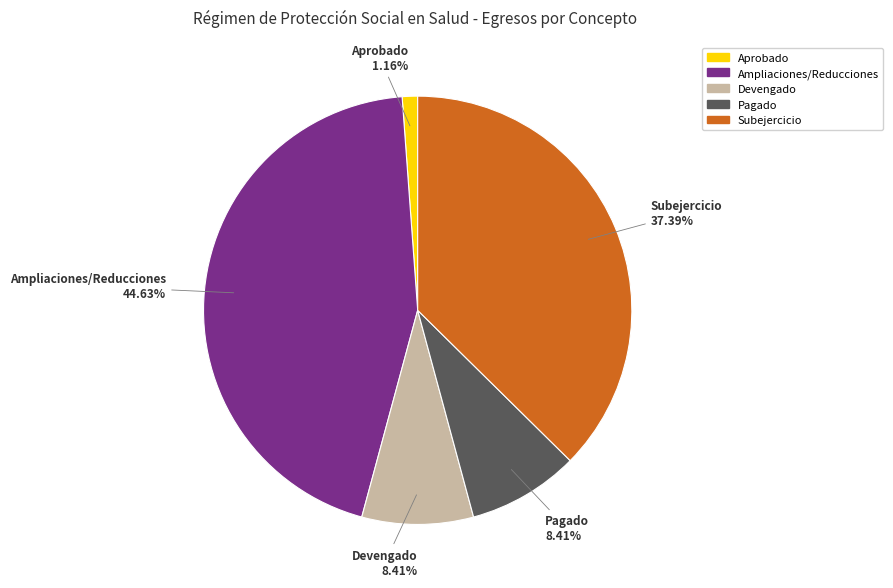

Which slice is the smallest?

Aprobado